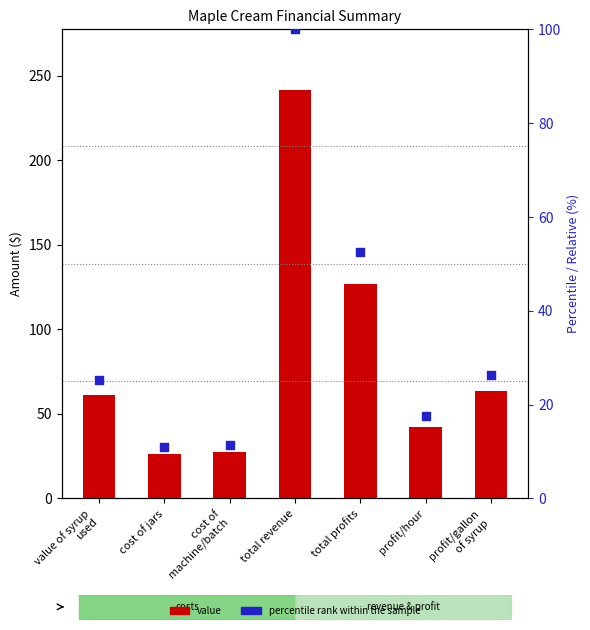

At which category is the sum across all series the highest?

total revenue